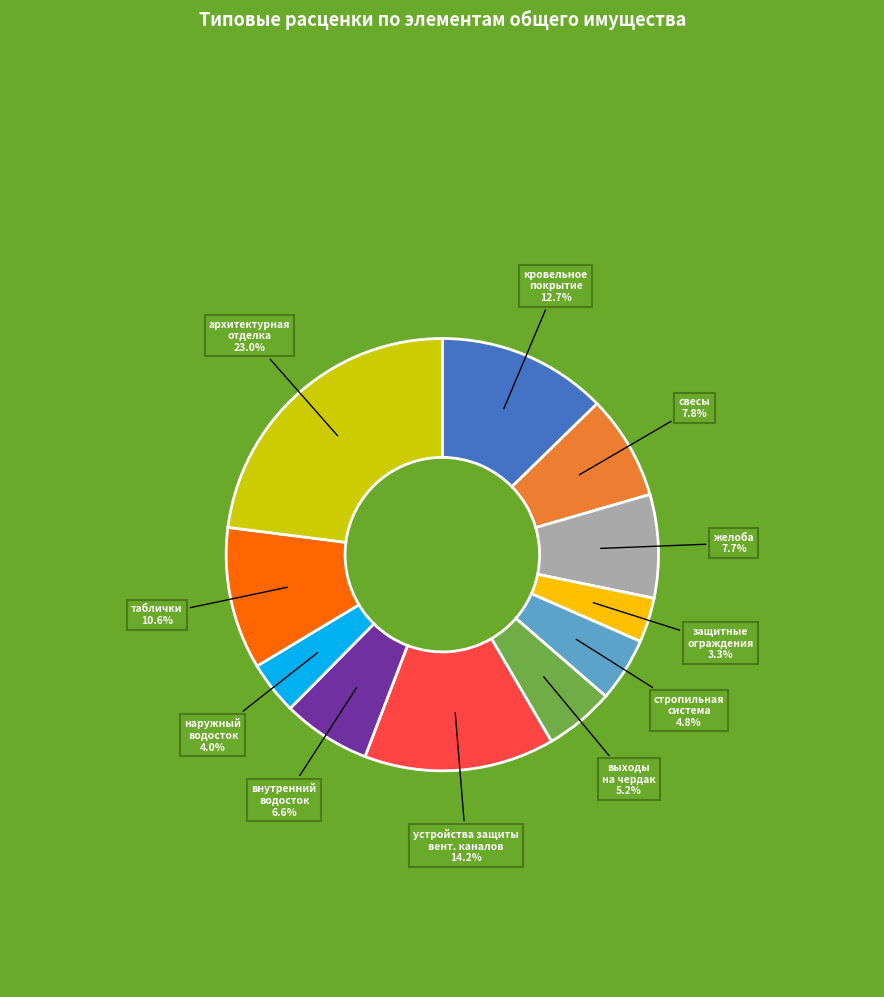

Is there any slice that represents more than half of the pie?

No